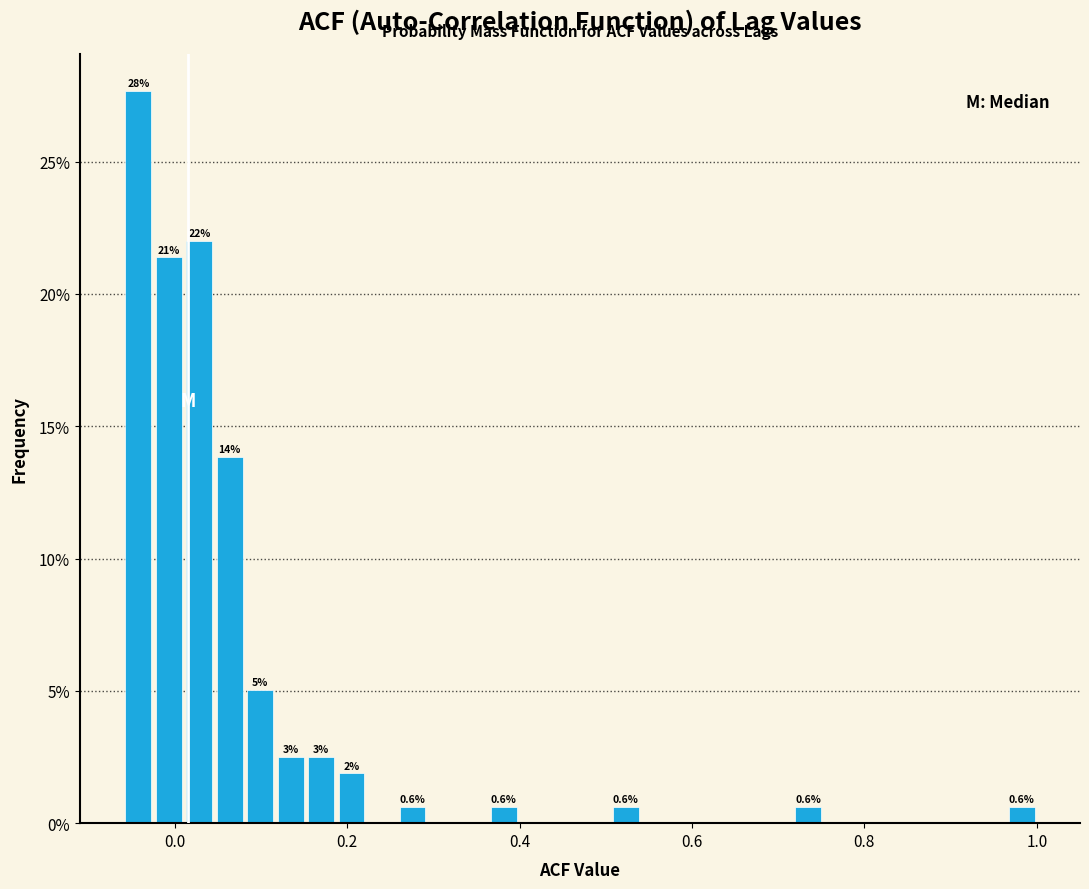

Around what value on the x-axis is the tallest bar? Give the approximate position of its centre, as read against the axis.

-0.04